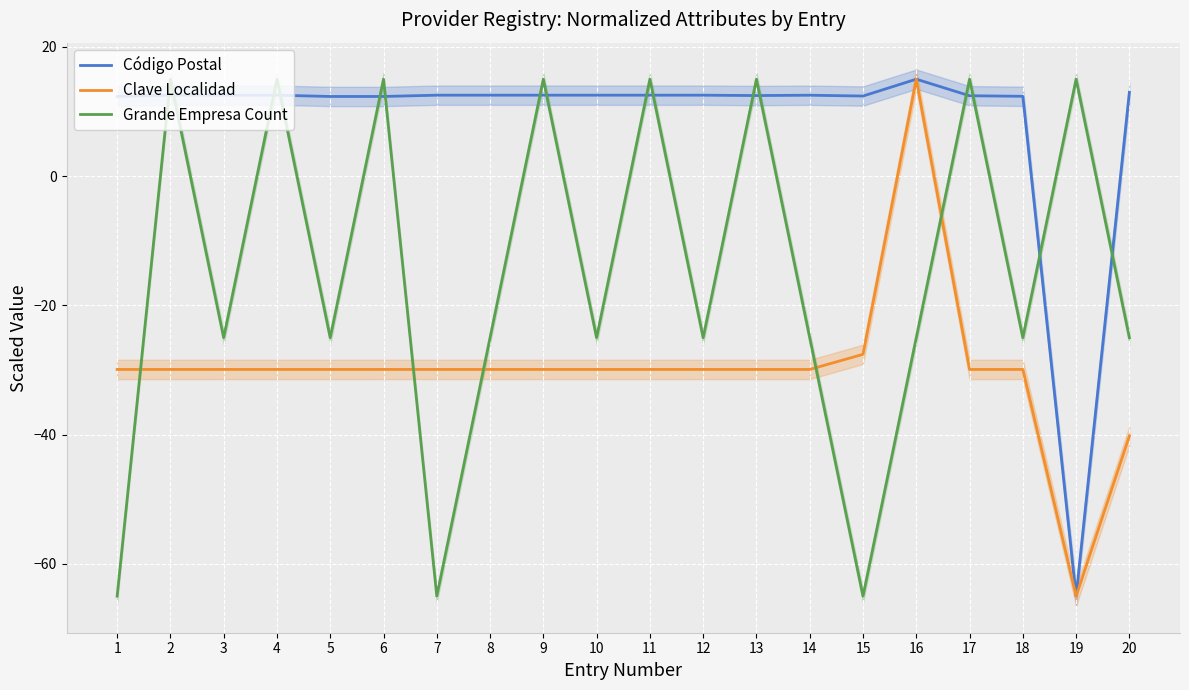

Is it true that Código Postal equals 12.5 at 13?

True